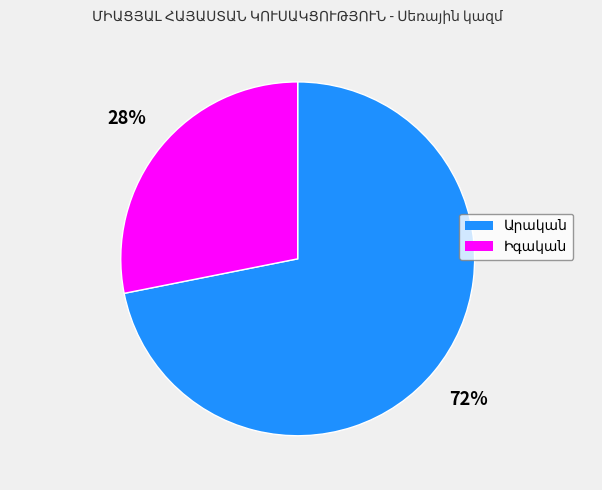

To the nearest percent, what is the difference between the largest and smallest slice percentages?

44%